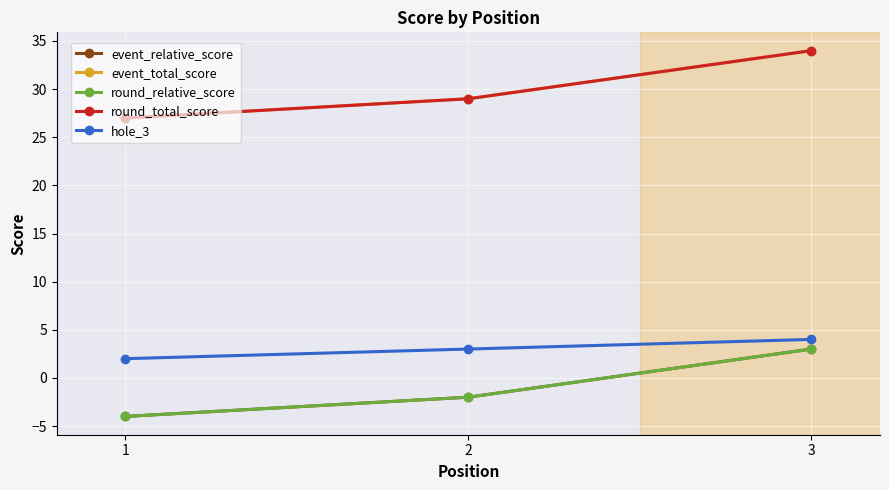

Reading left to right, transcribe all the data shown in this chart.

event_relative_score: 1=-4	2=-2	3=3
event_total_score: 1=27	2=29	3=34
round_relative_score: 1=-4	2=-2	3=3
round_total_score: 1=27	2=29	3=34
hole_3: 1=2	2=3	3=4